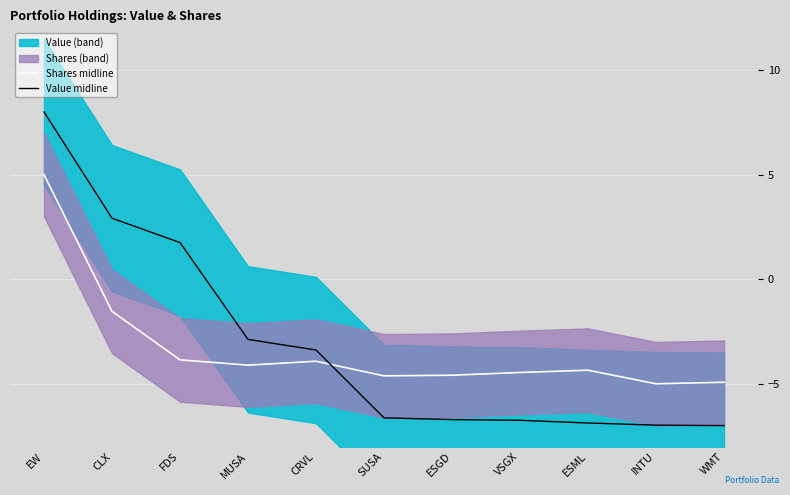

How many distinct data groups are displayed?

2